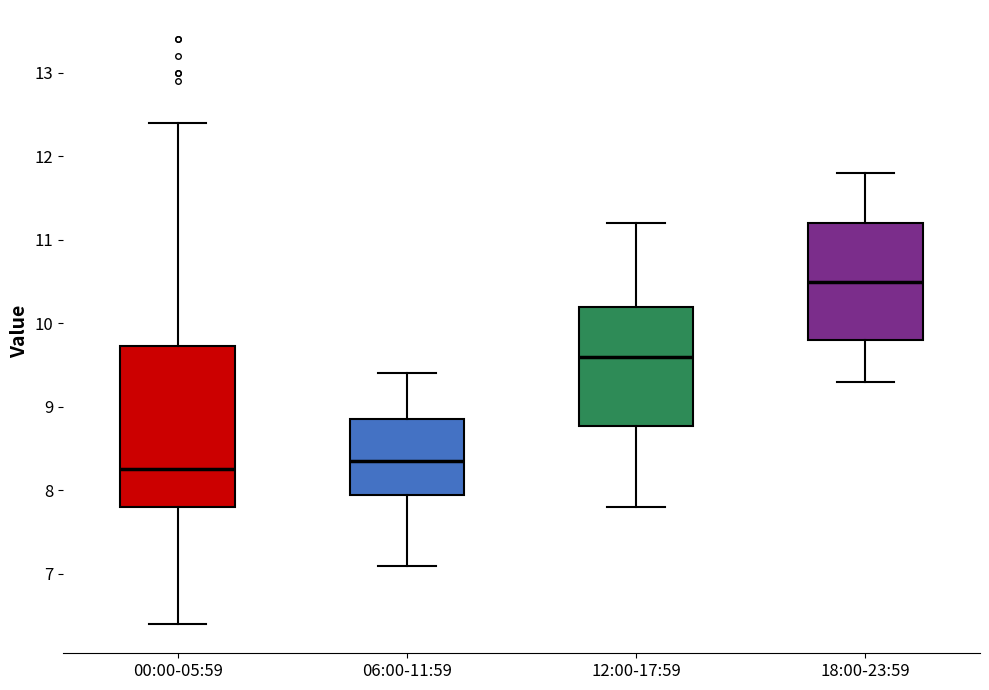

Where is the upper edge of the box for 12:00-17:59 on the y-axis? The values are not printed on the chart, so give them approximately, as read against the axis.

10.2